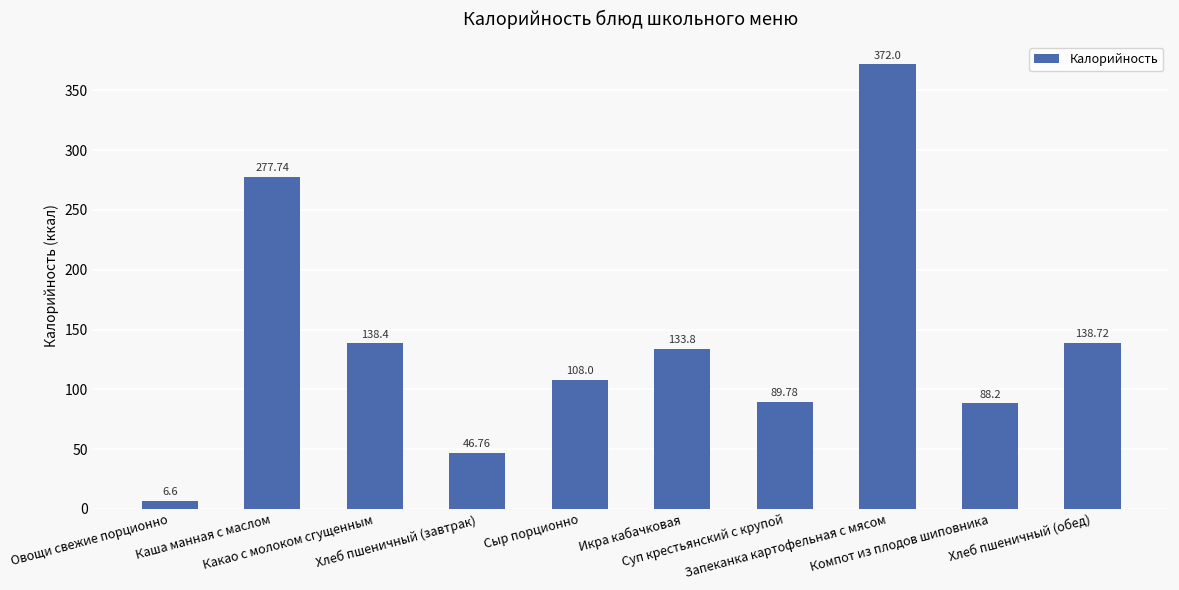

What is the change in value from Хлеб пшеничный (завтрак) to Суп крестьянский с крупой?

+43.0